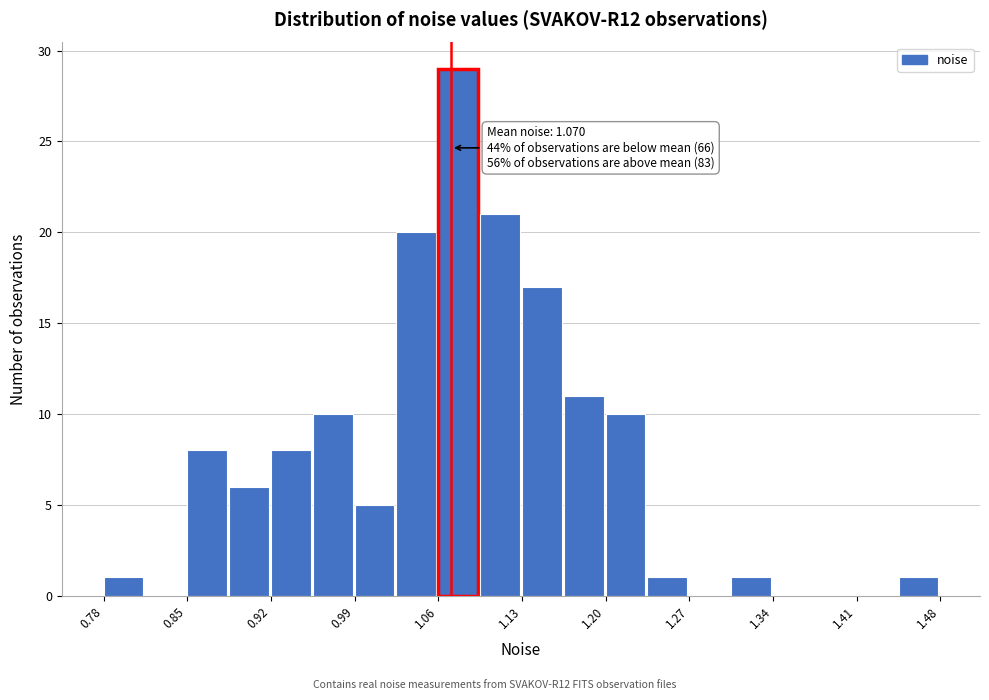

Around what value on the x-axis is the tallest bar? Give the approximate position of its centre, as read against the axis.

1.08